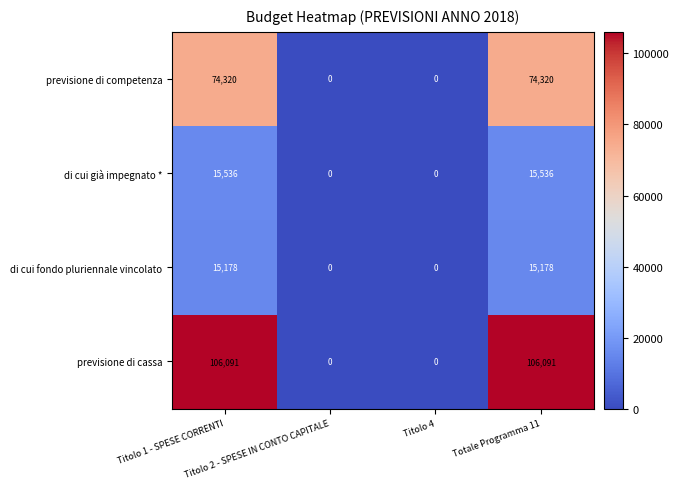

At how many categories does at least one series exceed 64175?

2